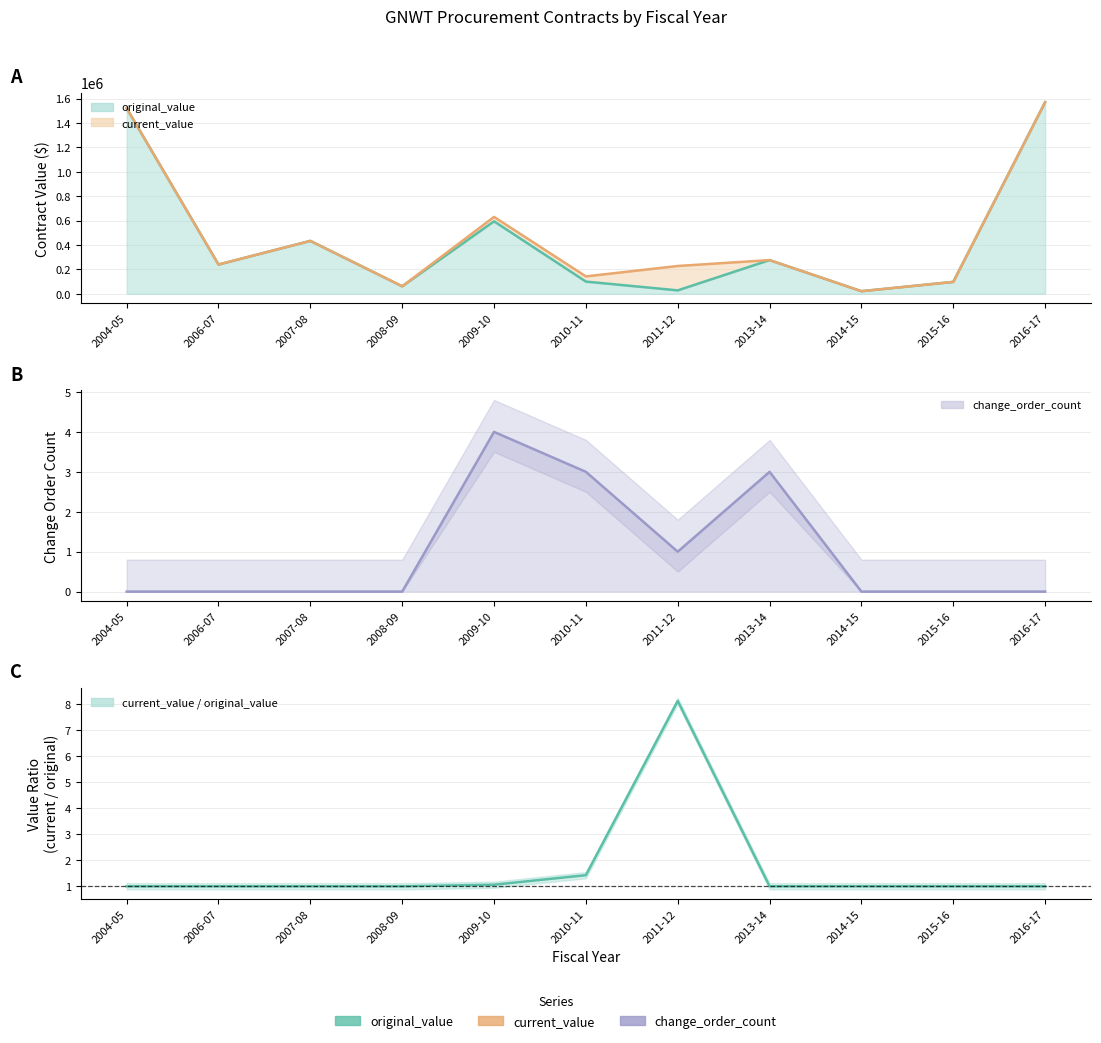

How many interior local peaks does the change_order_count series have?

2